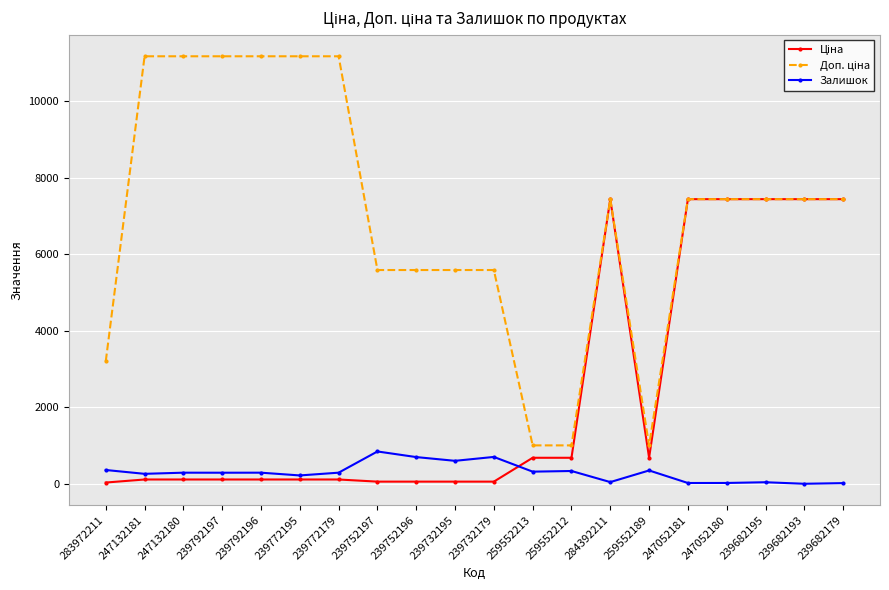

What is the value of the Залишок point at the 8th from the left?

845.0